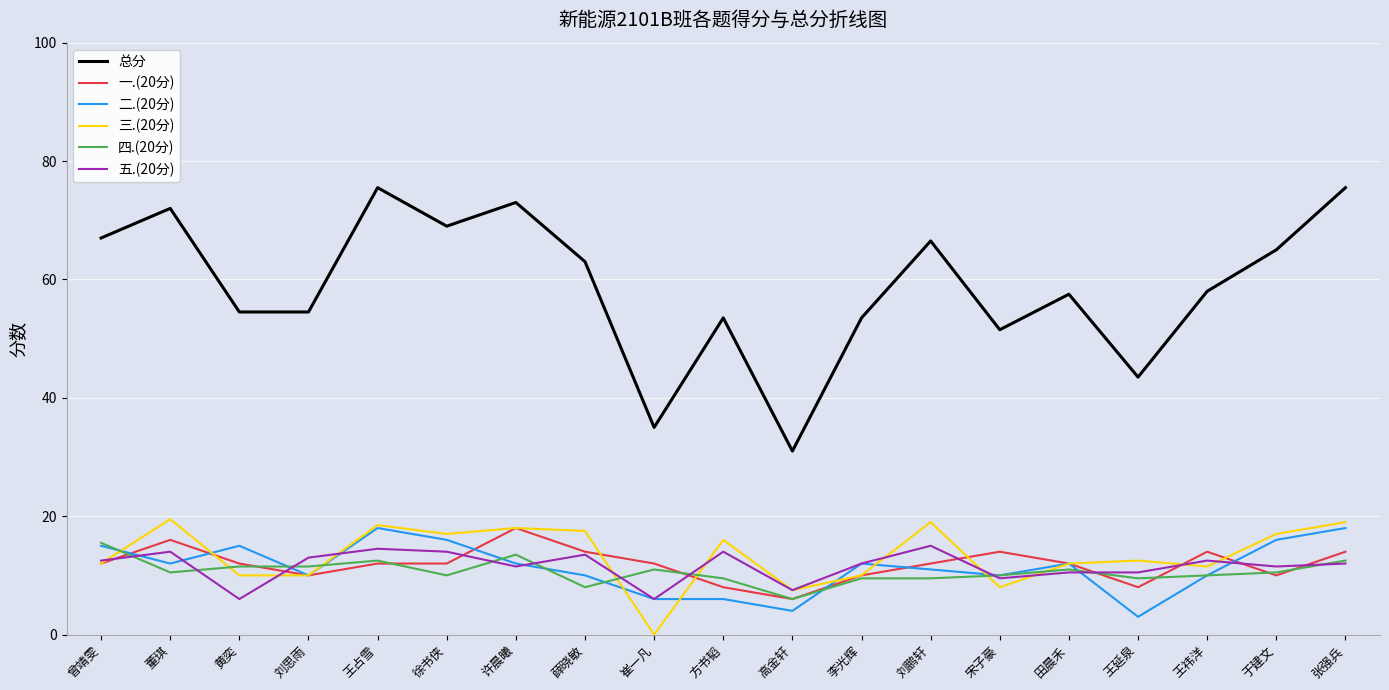

True or false: 一.(20分) and 总分 intersect in this chart.

False